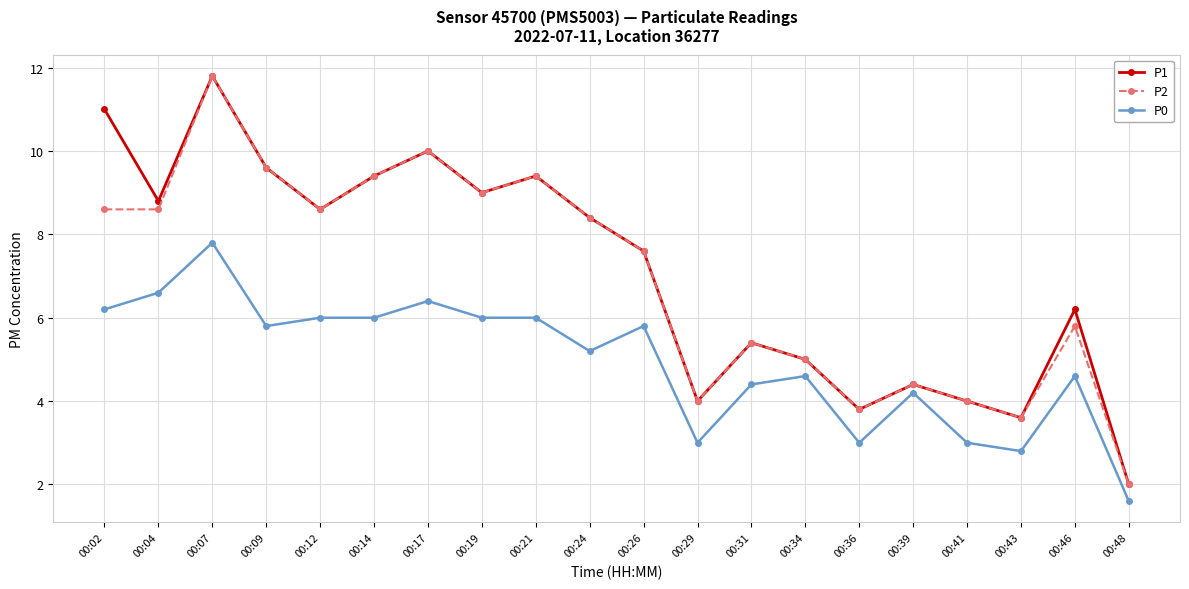

Is it true that P0 equals 5.8 at 00:09?

True